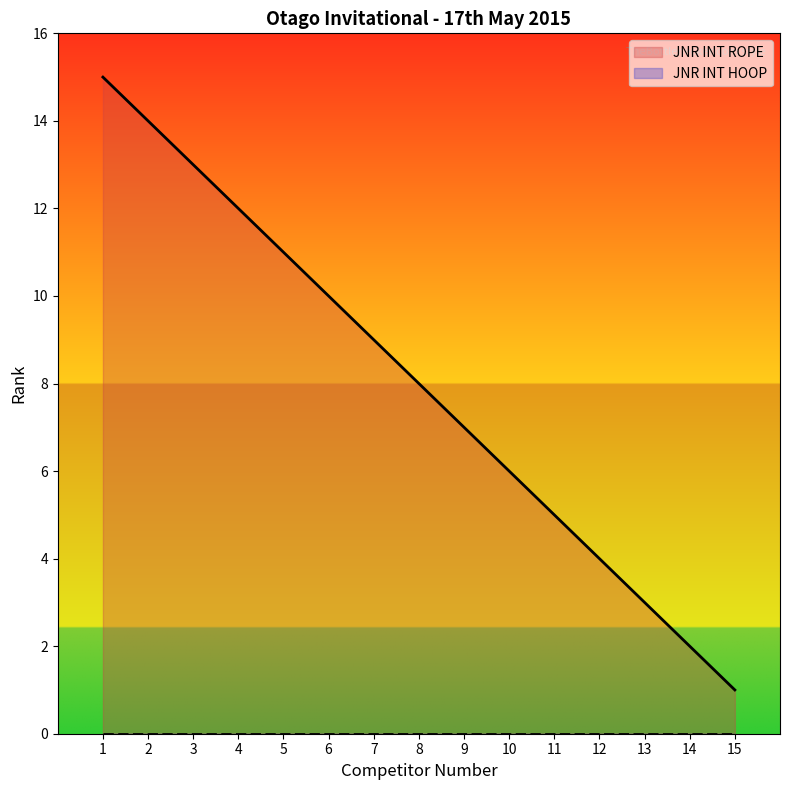

Reading left to right, transcribe all the data shown in this chart.

15	14	13	12	11	10	9	8	7	6	5	4	3	2	1